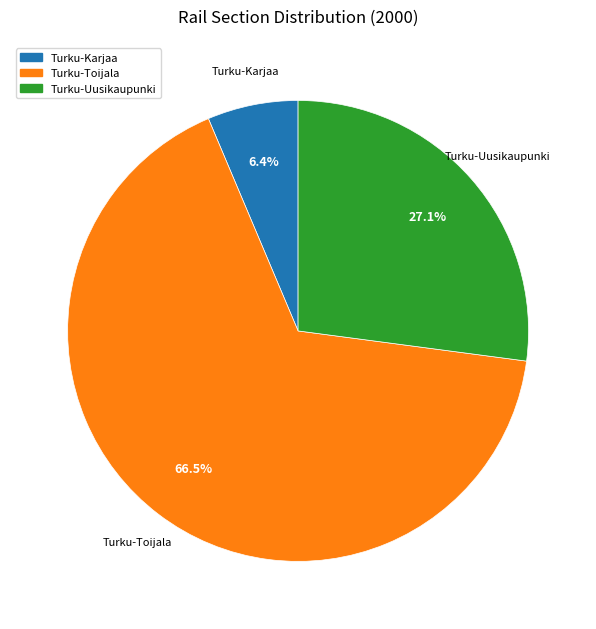

Which has a higher value, Turku-Karjaa or Turku-Uusikaupunki?

Turku-Uusikaupunki